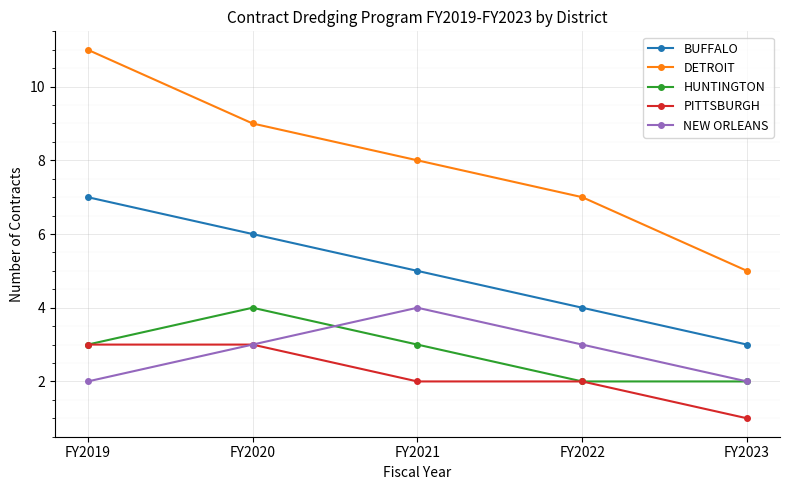

What is the difference between the DETROIT values at FY2019 and FY2021?

3